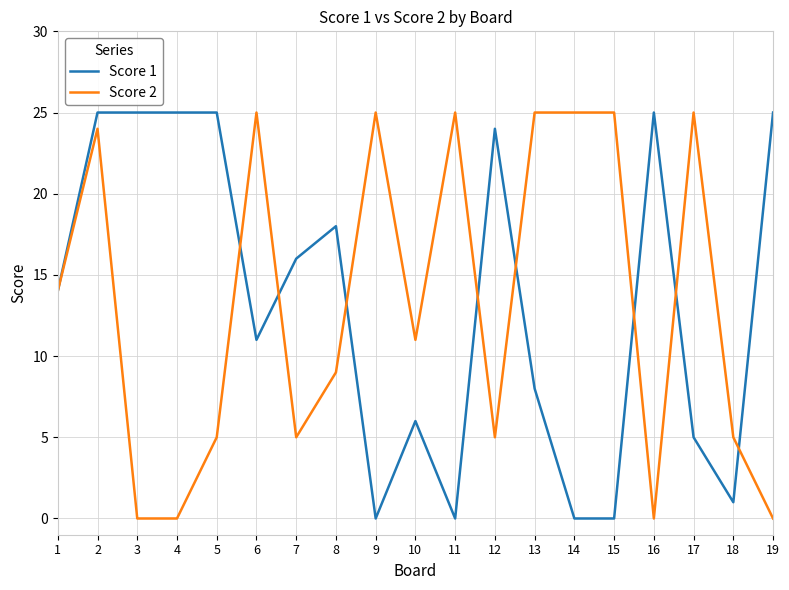

Reading left to right, extract all data points from this chart.

Score 1: 14	25	25	25	25	11	16	18	0	6	0	24	8	0	0	25	5	1	25
Score 2: 14	24	0	0	5	25	5	9	25	11	25	5	25	25	25	0	25	5	0